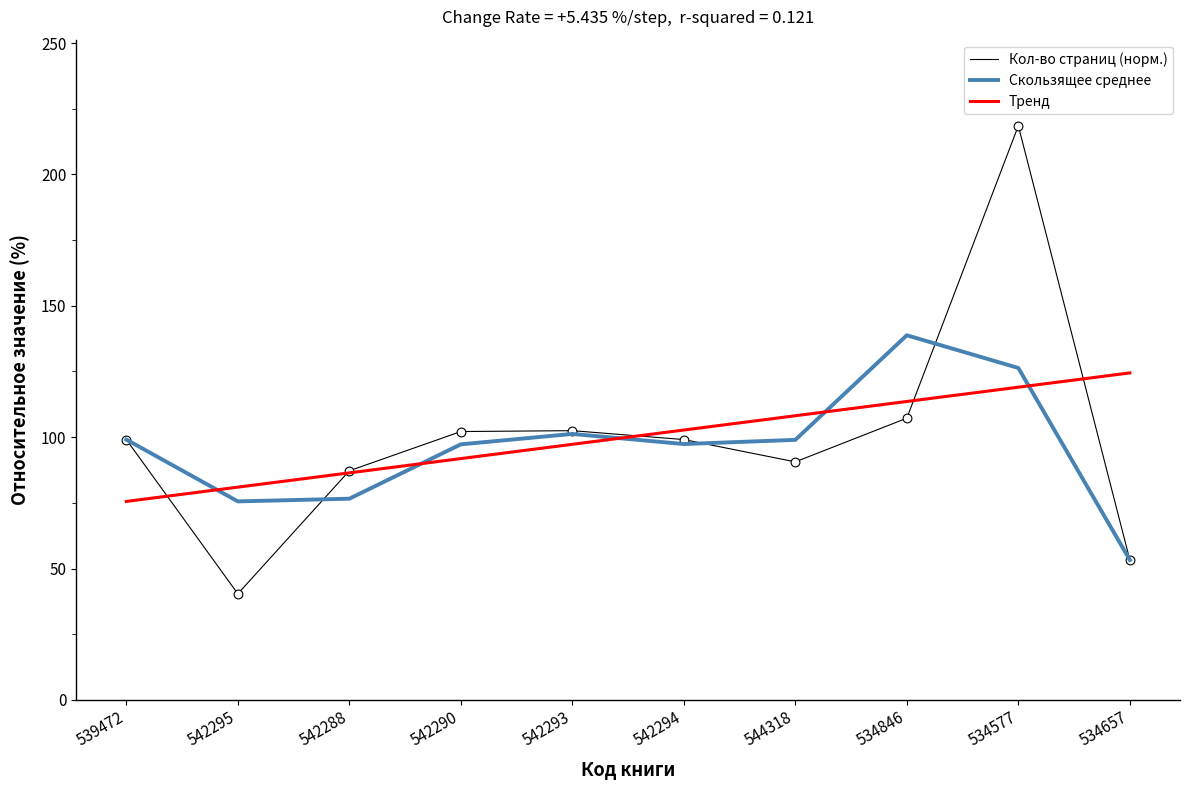

Which series changed the most between 542288 and 534577?

Кол-во страниц (норм.)